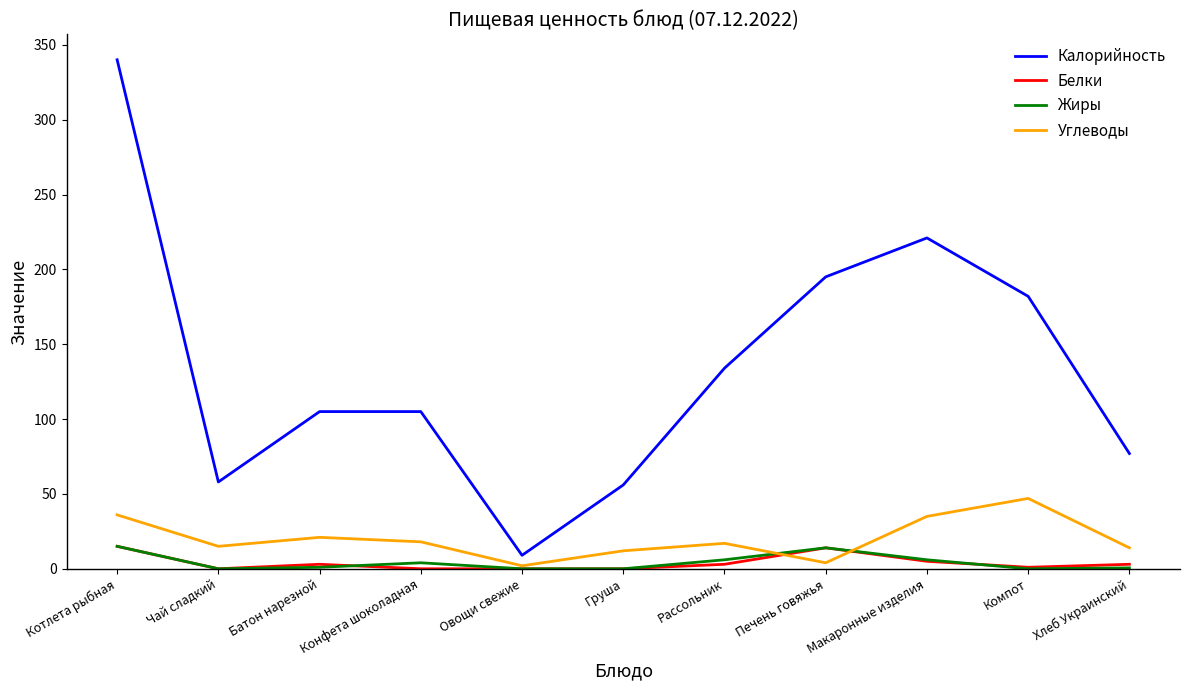

How many lines are shown in the chart?

4